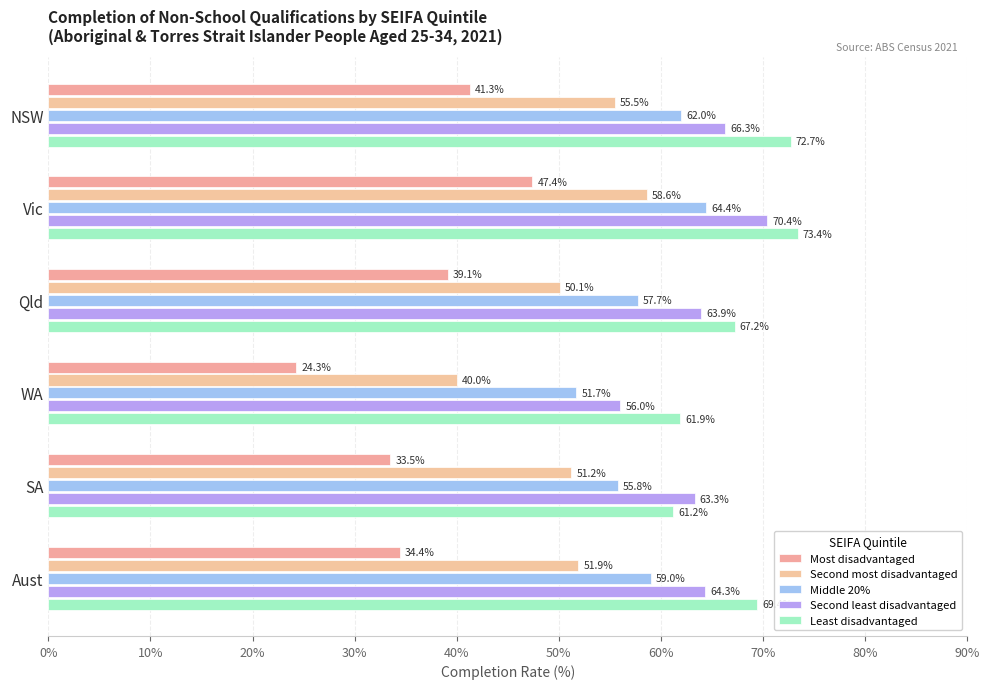

At how many categories does at least one series exceed 43?

6